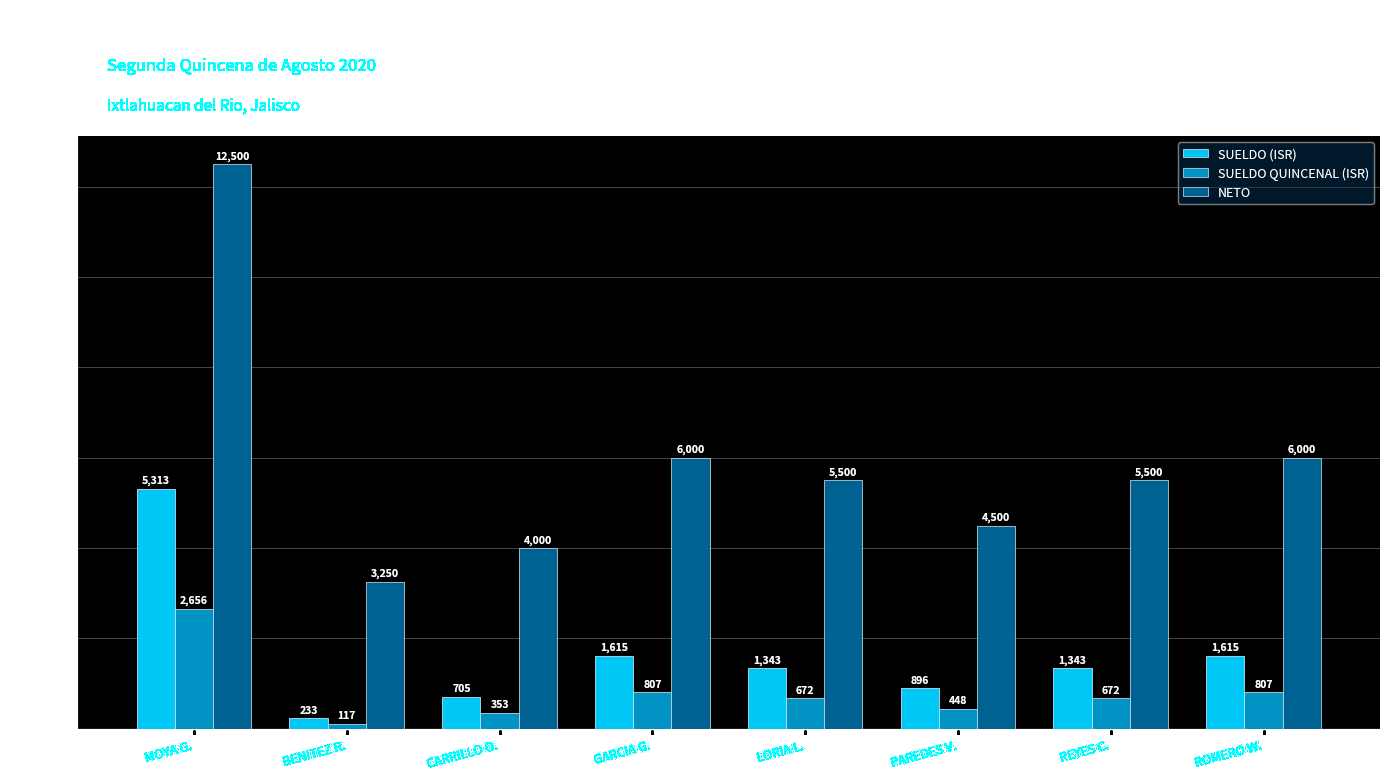

At which category does the chart reach its minimum across all series?

BENITEZ R.